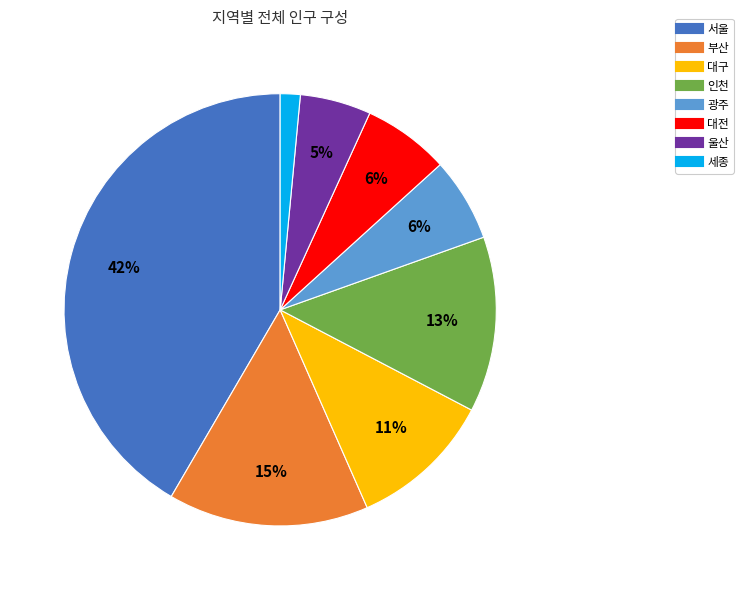

True or false: 인천 accounts for 13% of the total.

True